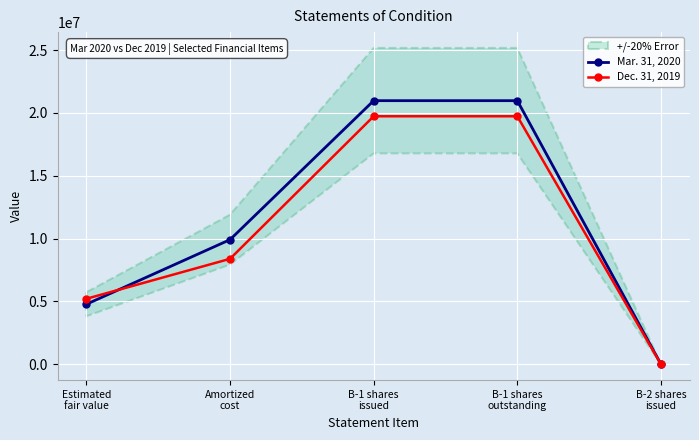

What is the difference between the Dec. 31, 2019 values at Estimated
fair value and Amortized
cost?

3178459